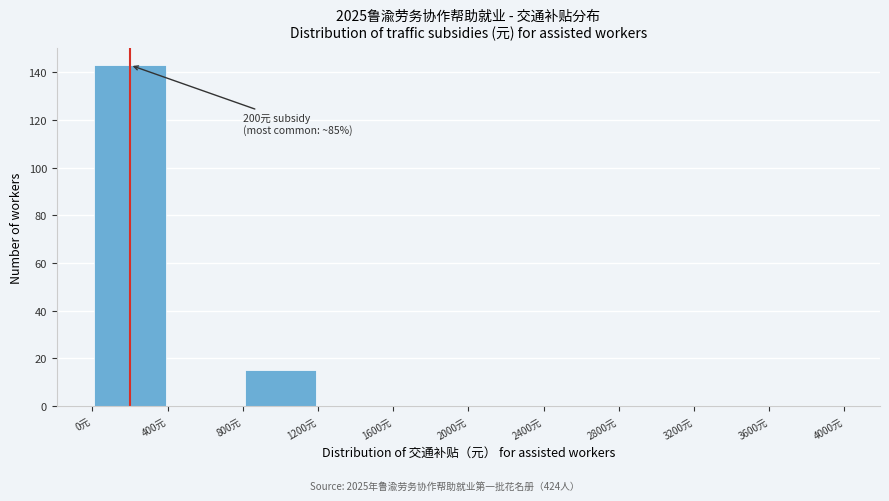

Over which range of the x-axis is the bar tallest?

0 to 400